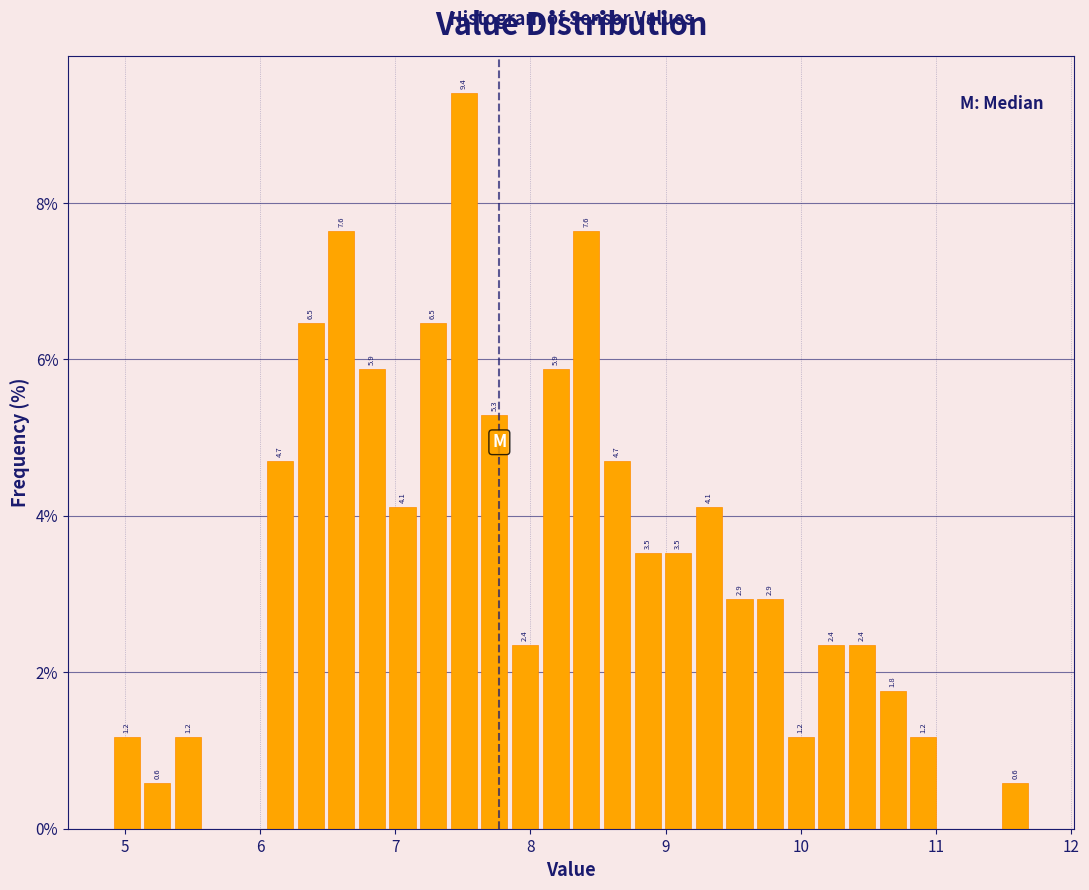

Around what value on the x-axis is the tallest bar? Give the approximate position of its centre, as read against the axis.

7.5